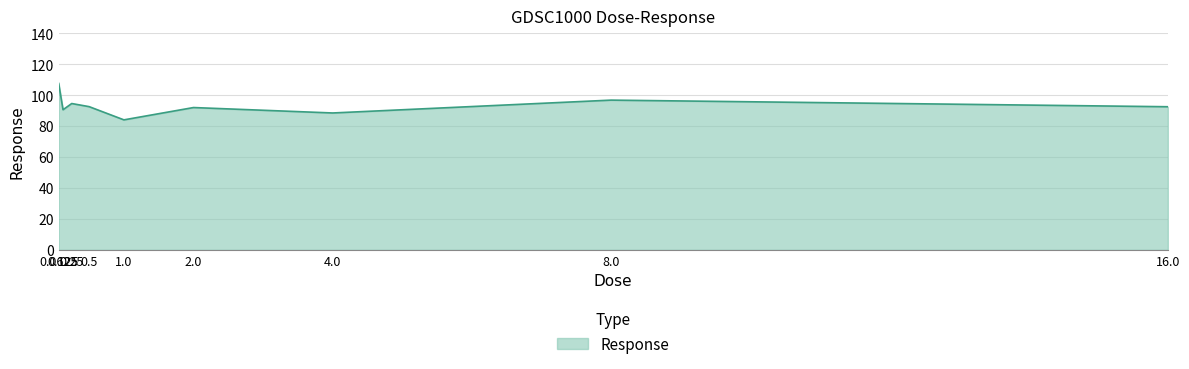

What is the maximum value shown in the chart?

107.6